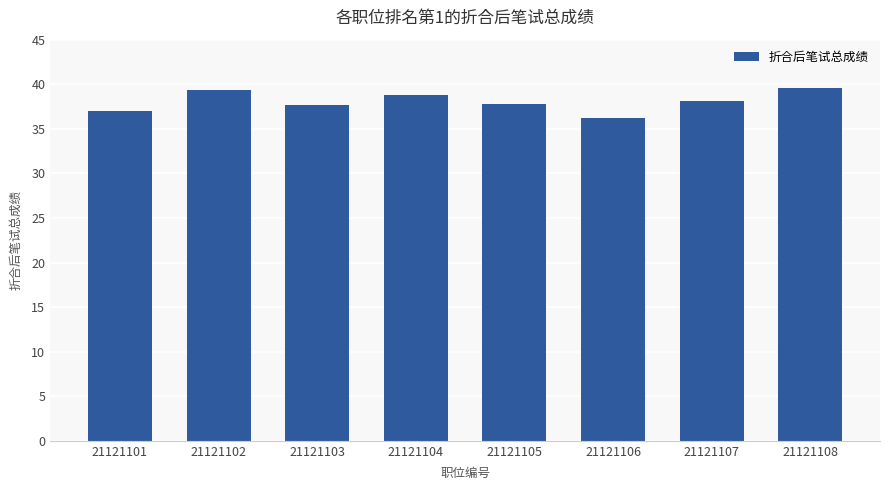

What is the greatest value displayed?

39.6